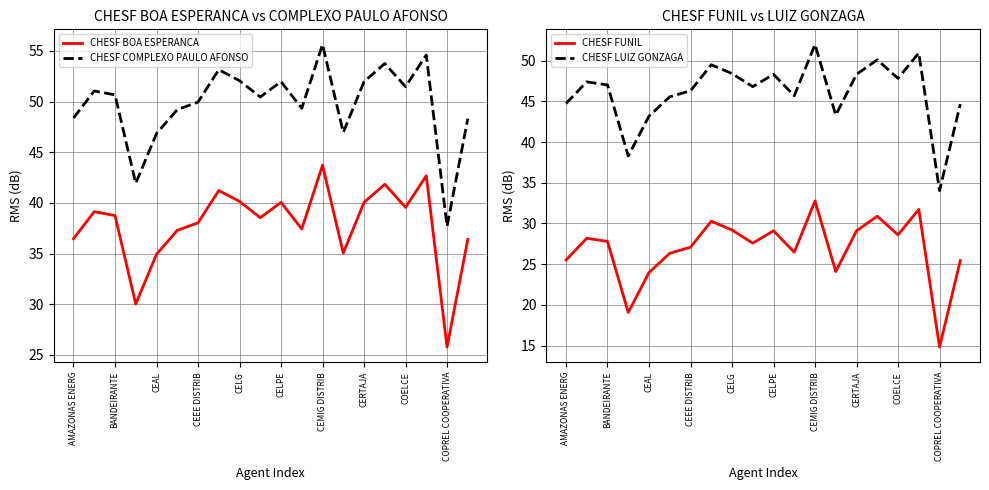

What is the difference between the maximum and minimum values in the CHESF BOA ESPERANCA series?

18.0